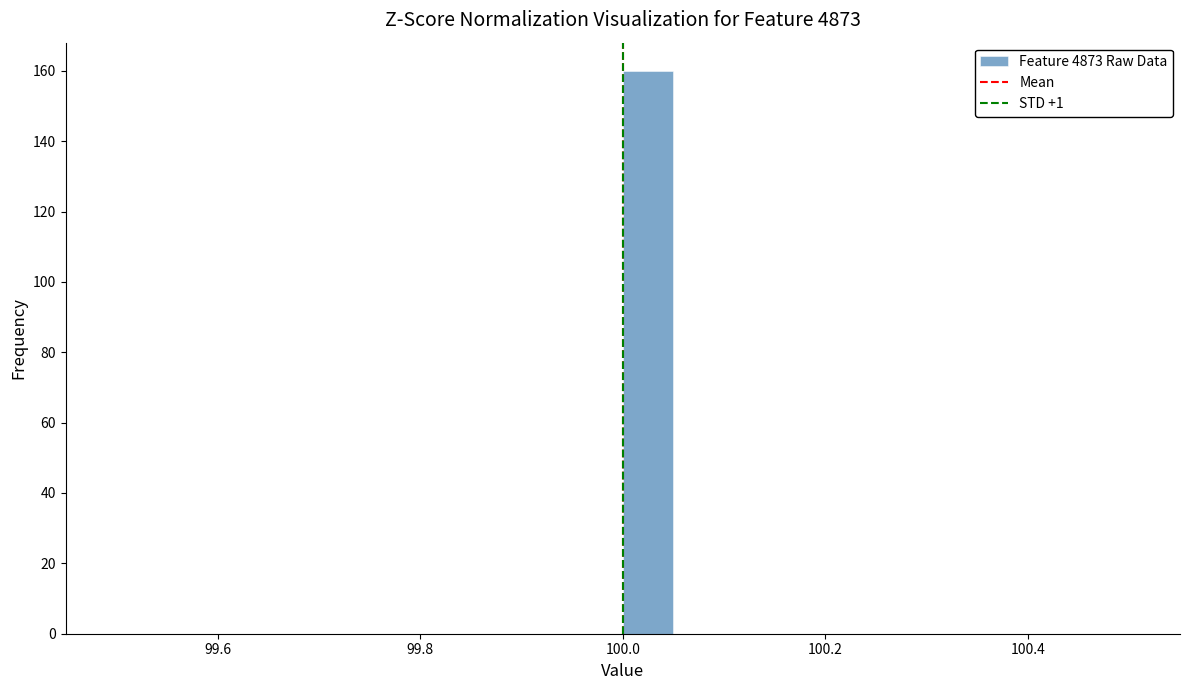

Read against the x-axis, roughly where is the centre of the tallest bar?

100.02